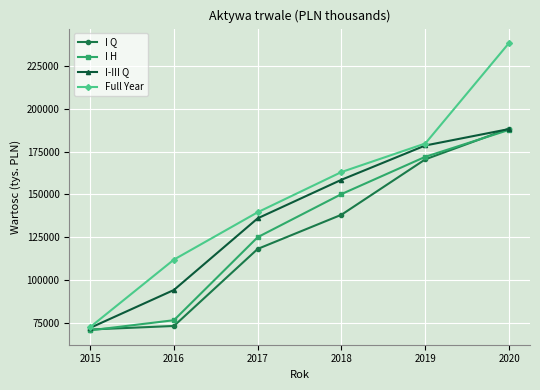

Which series has the widest spread of values?

Full Year